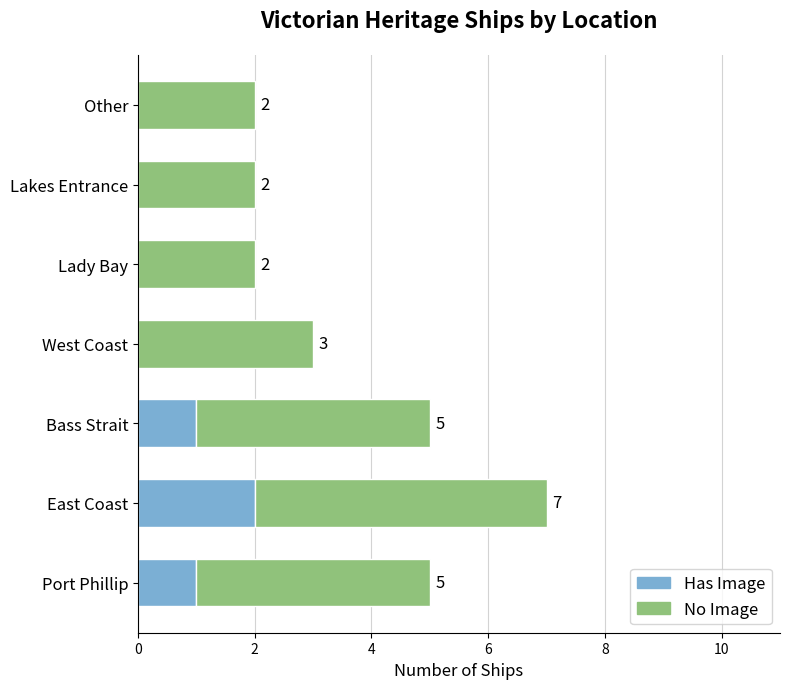

Is it true that Has Image equals 1 at Bass Strait?

True